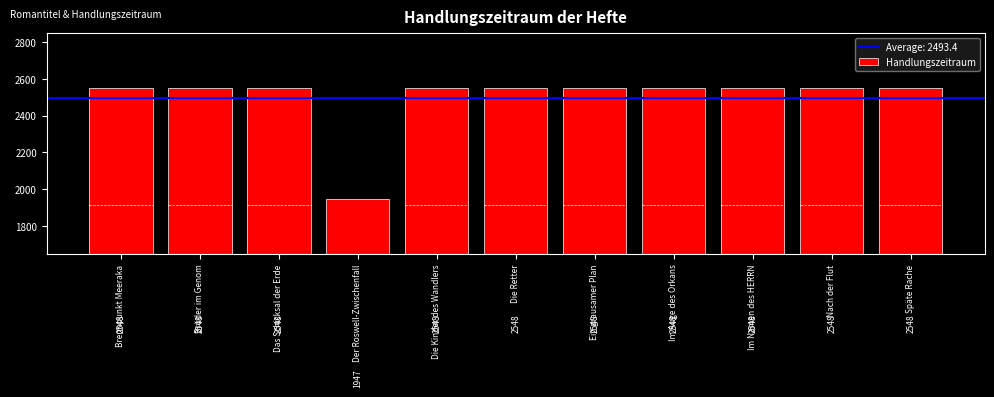

What is the value of the 1st bar from the left?

2548